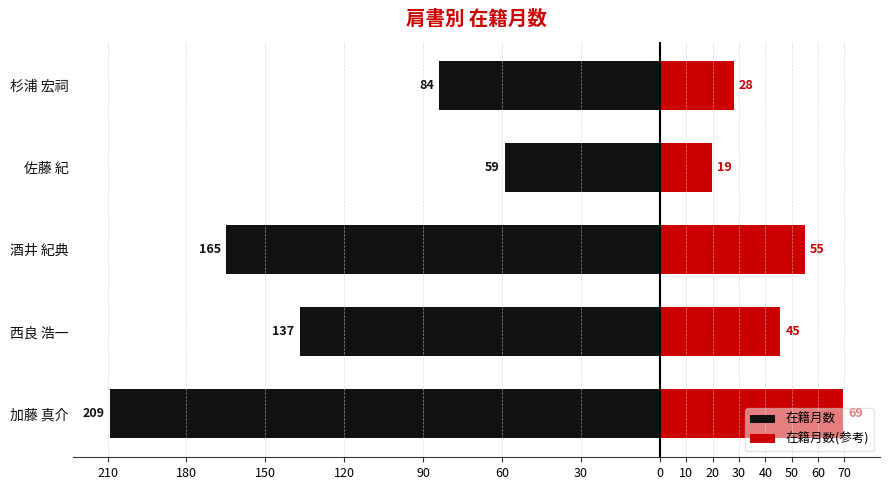

How many categories are shown in the chart?

5